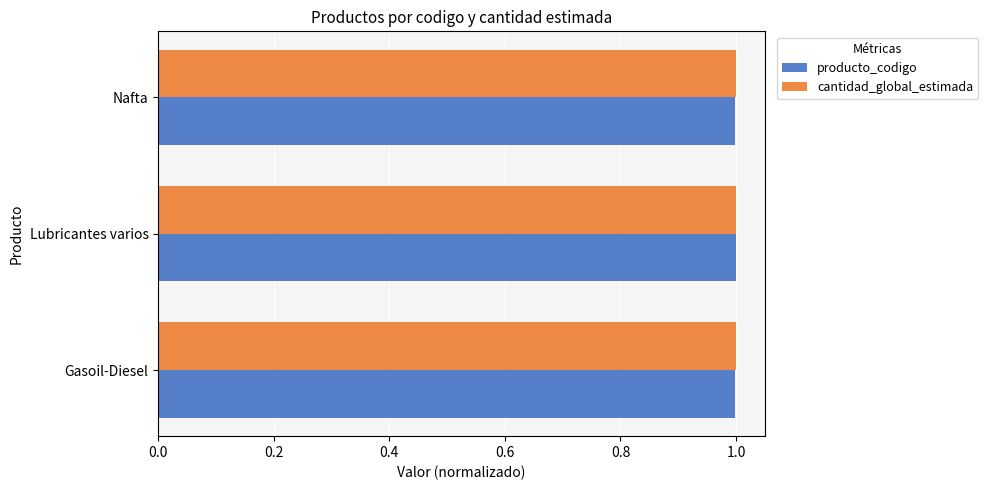

At how many categories does at least one series exceed 0?

3